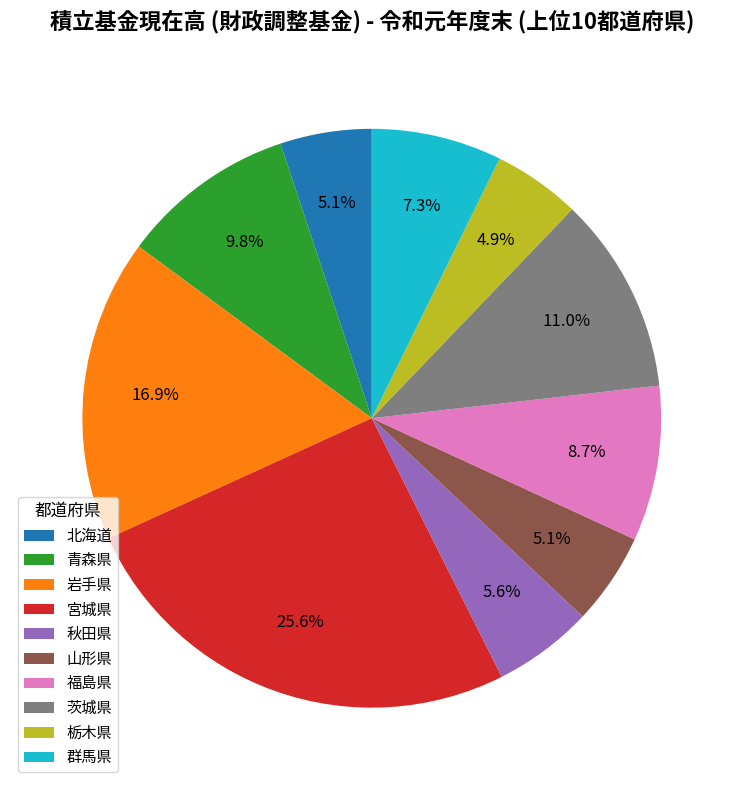

What is the ratio of the value at 宮城県 to the value at 秋田県?

4.6